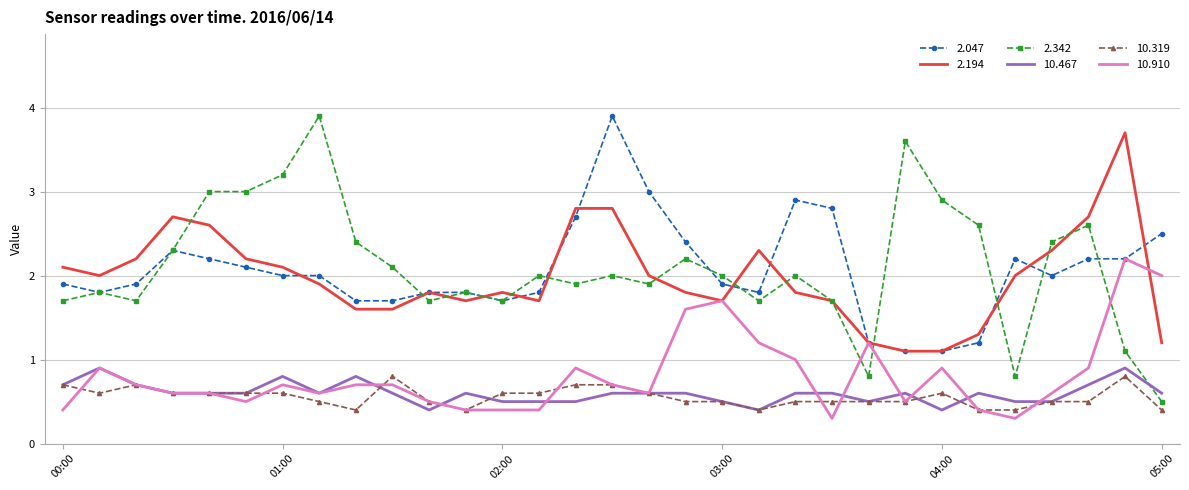

Which series has the widest spread of values?

2.342